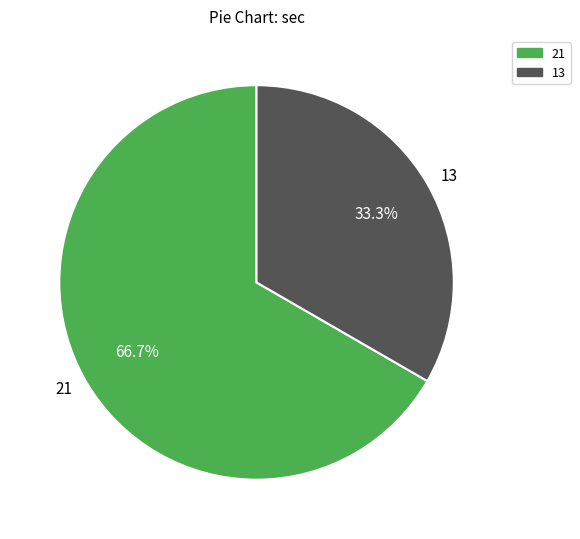

Rank the categories by value from lowest to highest.

13, 21